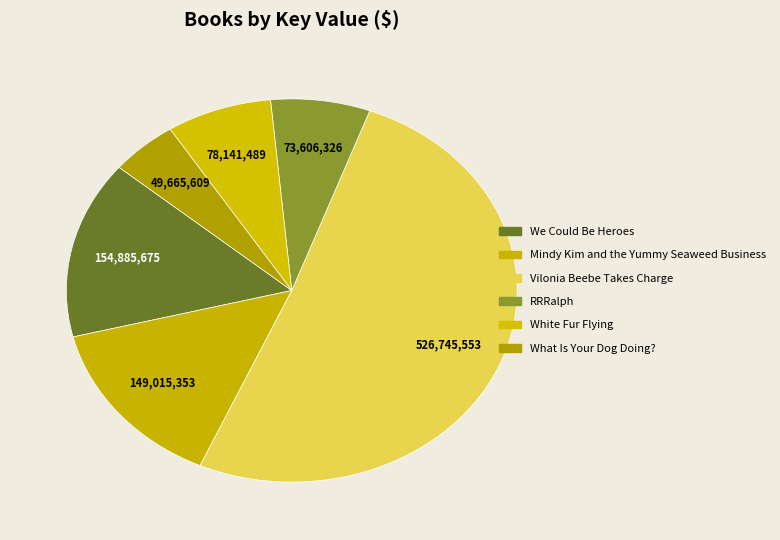

Approximately how many times larger is the value at RRRalph compared to Mindy Kim and the Yummy Seaweed Business?

0.5